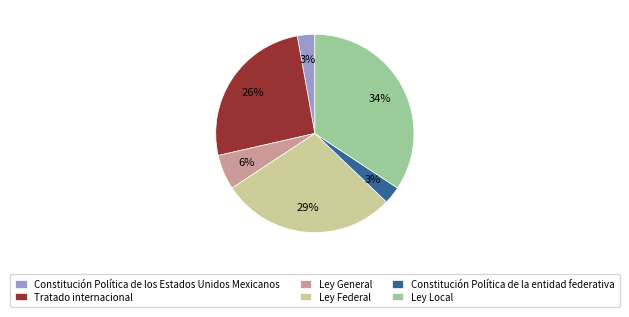

Approximately how many times larger is the value at Ley General compared to Constitución Política de la entidad federativa?

2.0